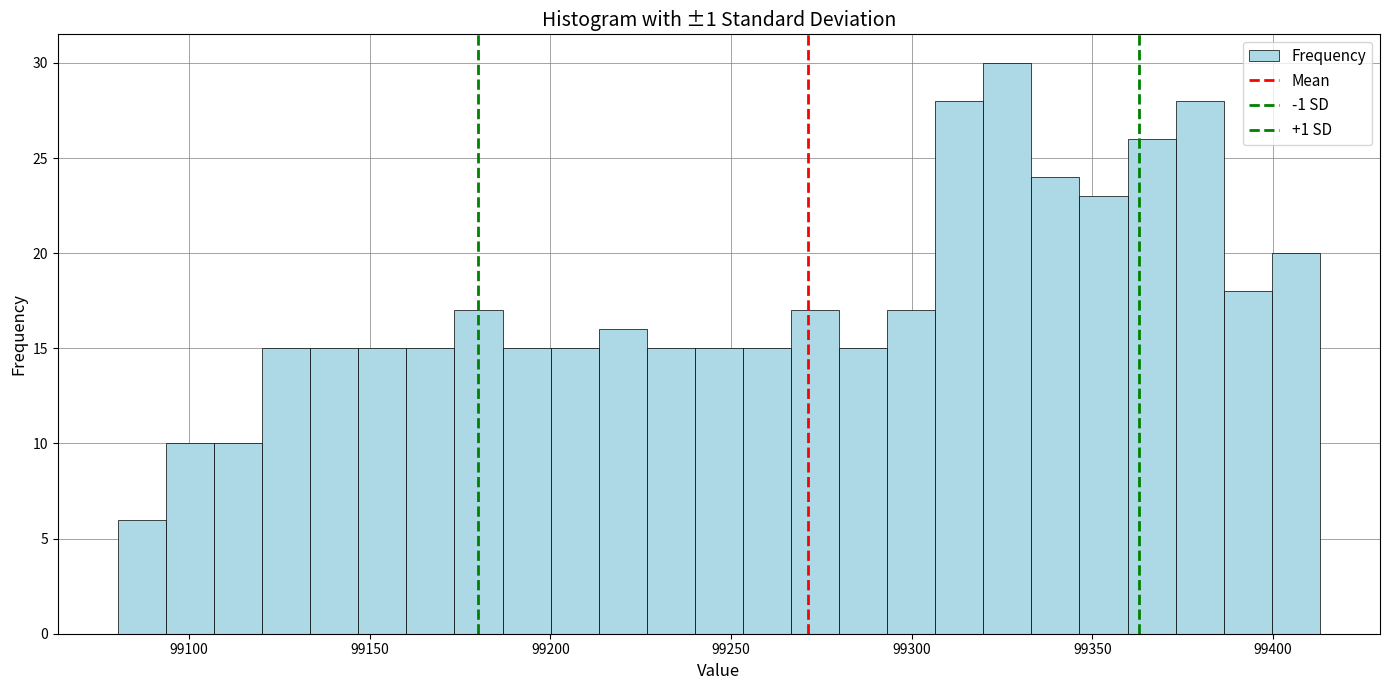

Read against the x-axis, roughly where is the centre of the tallest bar?

99325